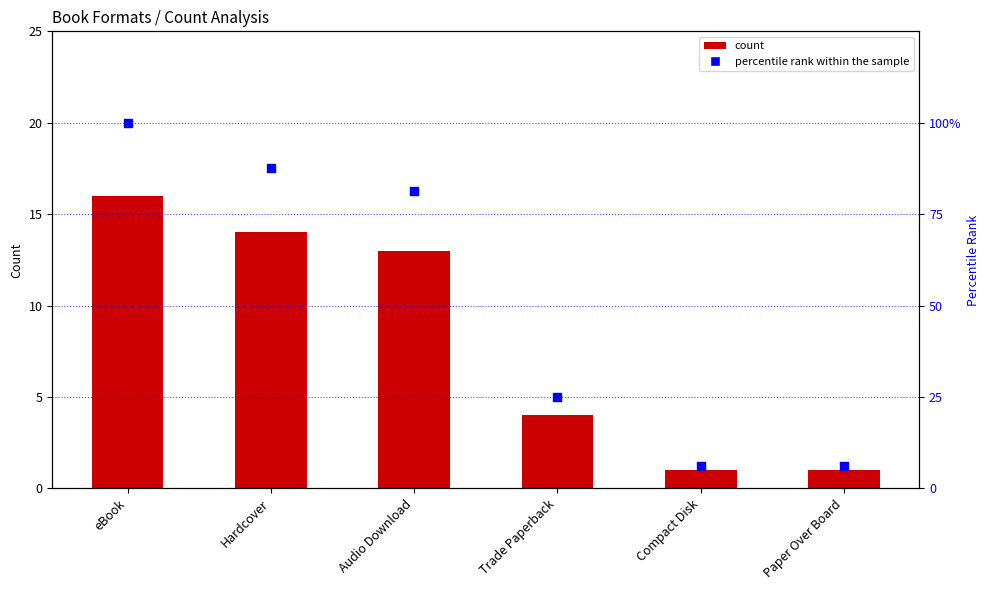

At which category is the sum across all series the highest?

eBook